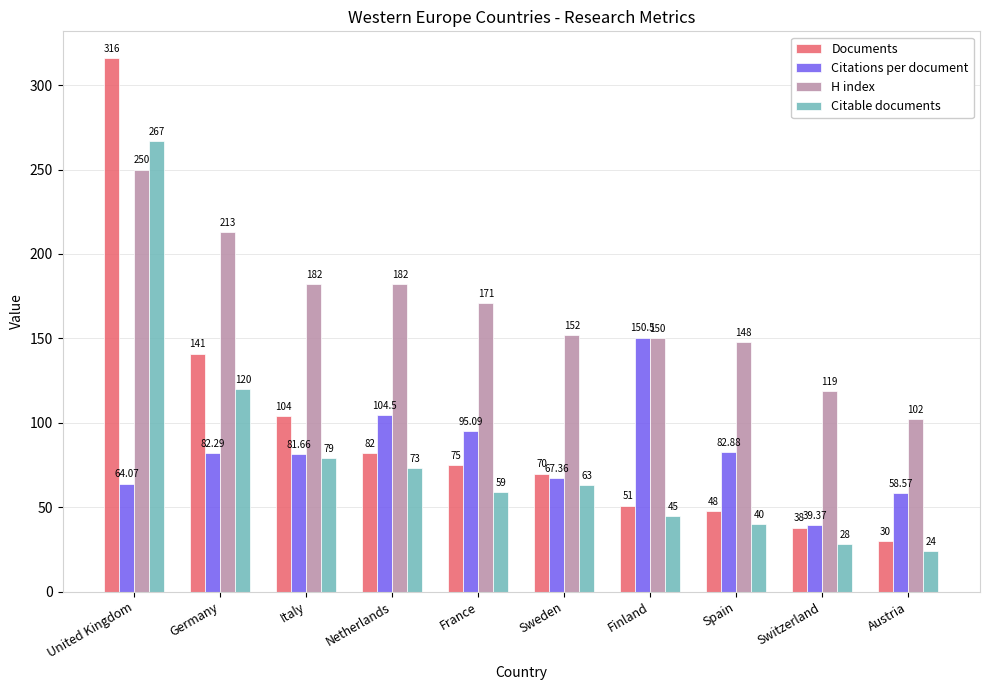

How many bars are there in each group?

4